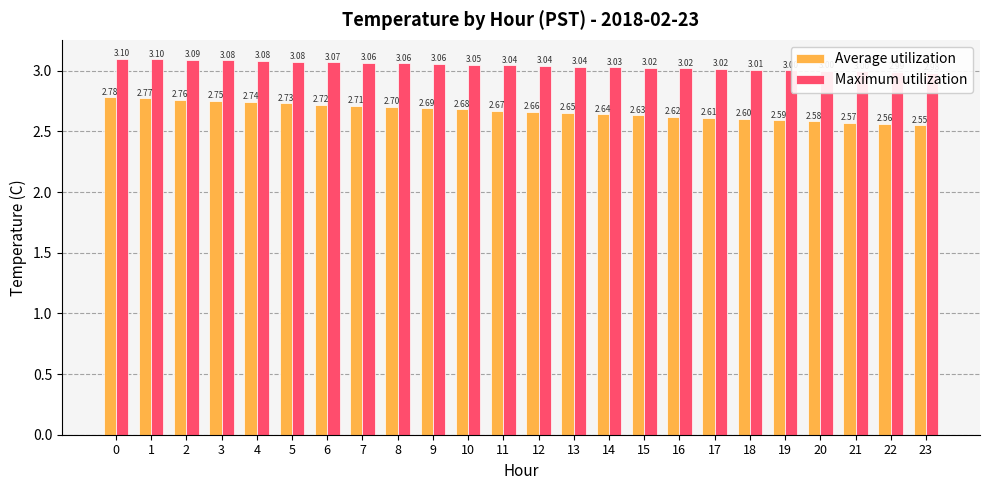

Which category has the lowest value in the Average utilization series?

23